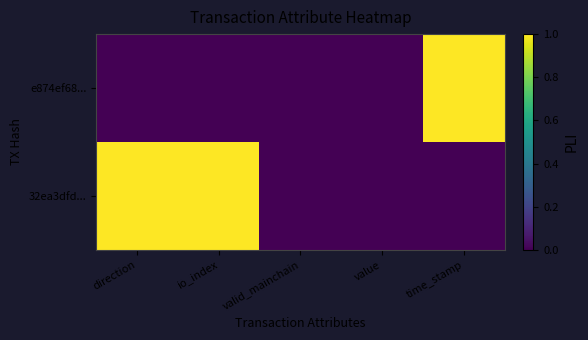

At how many categories does at least one series exceed 0?

3